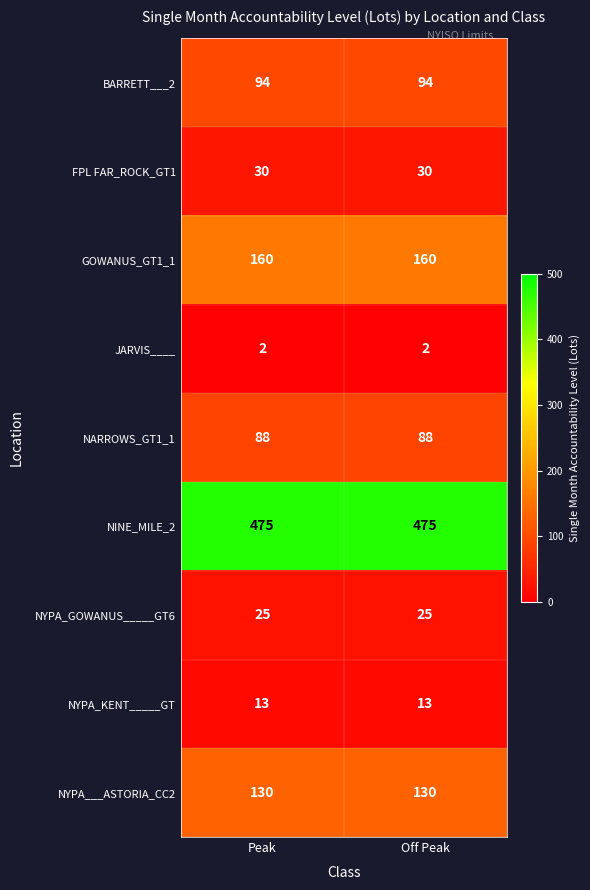

What is the sum of the NINE_MILE_2 values at Off Peak and Peak?

950